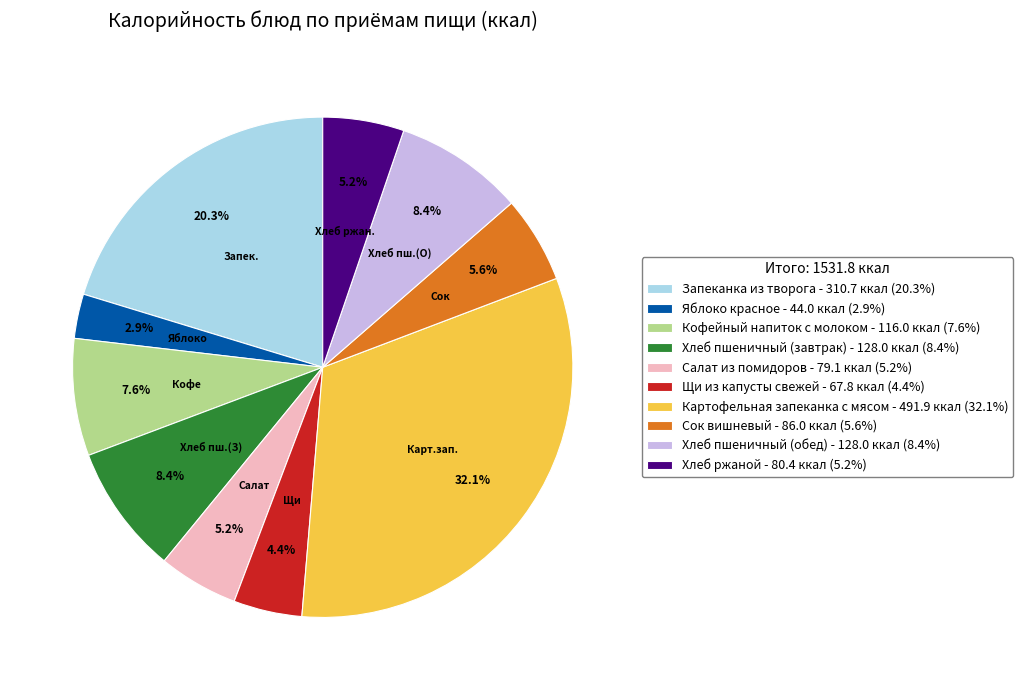

Between Запеканка из творога - 310.7 ккал (20.3%) and Сок вишневый - 86.0 ккал (5.6%), which is larger?

Запеканка из творога - 310.7 ккал (20.3%)